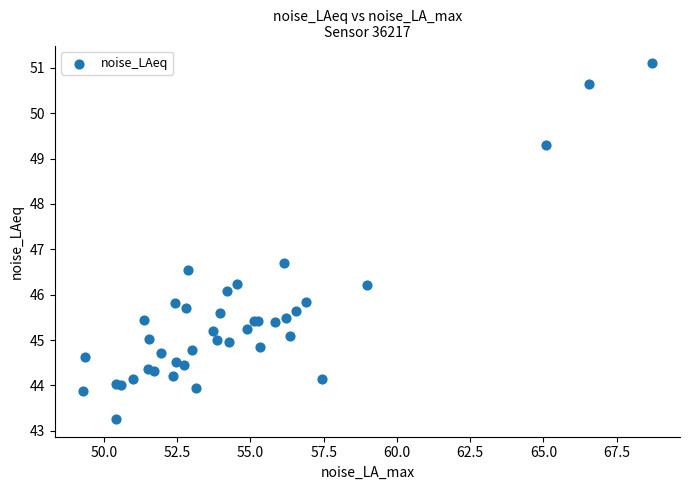

What Y value in the scatter plot is closest to 47?

46.7